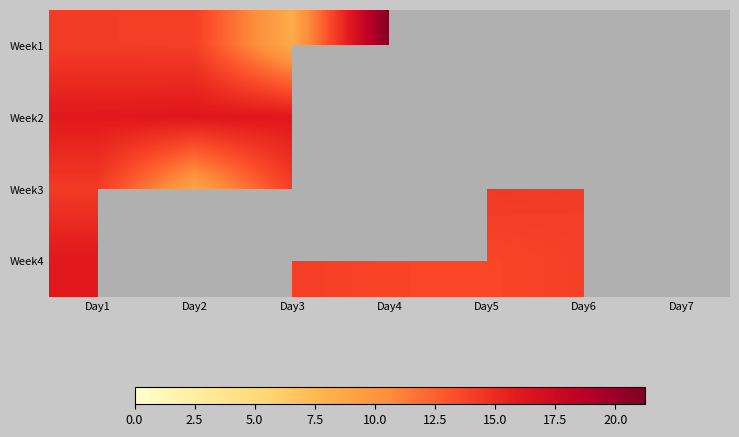

Where is Week2 nearest to the value 16?

Day1